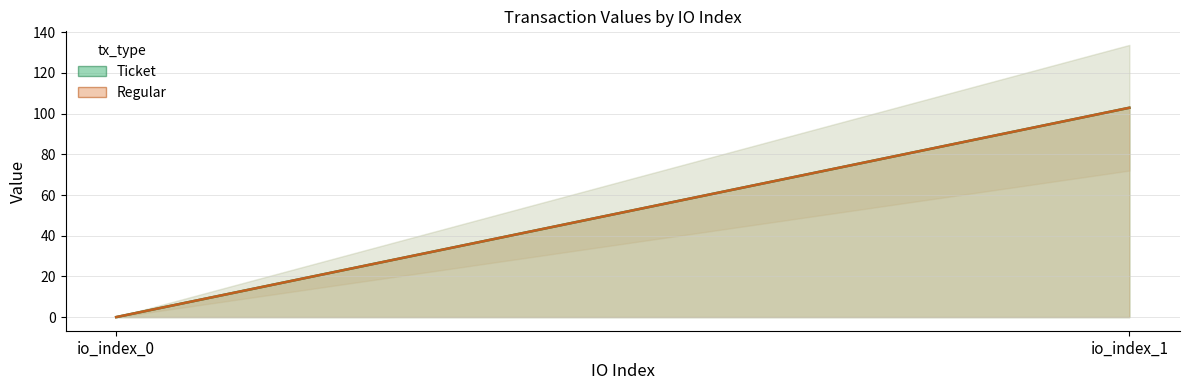

True or false: Ticket has a value of 0.0 at io_index_0.

False